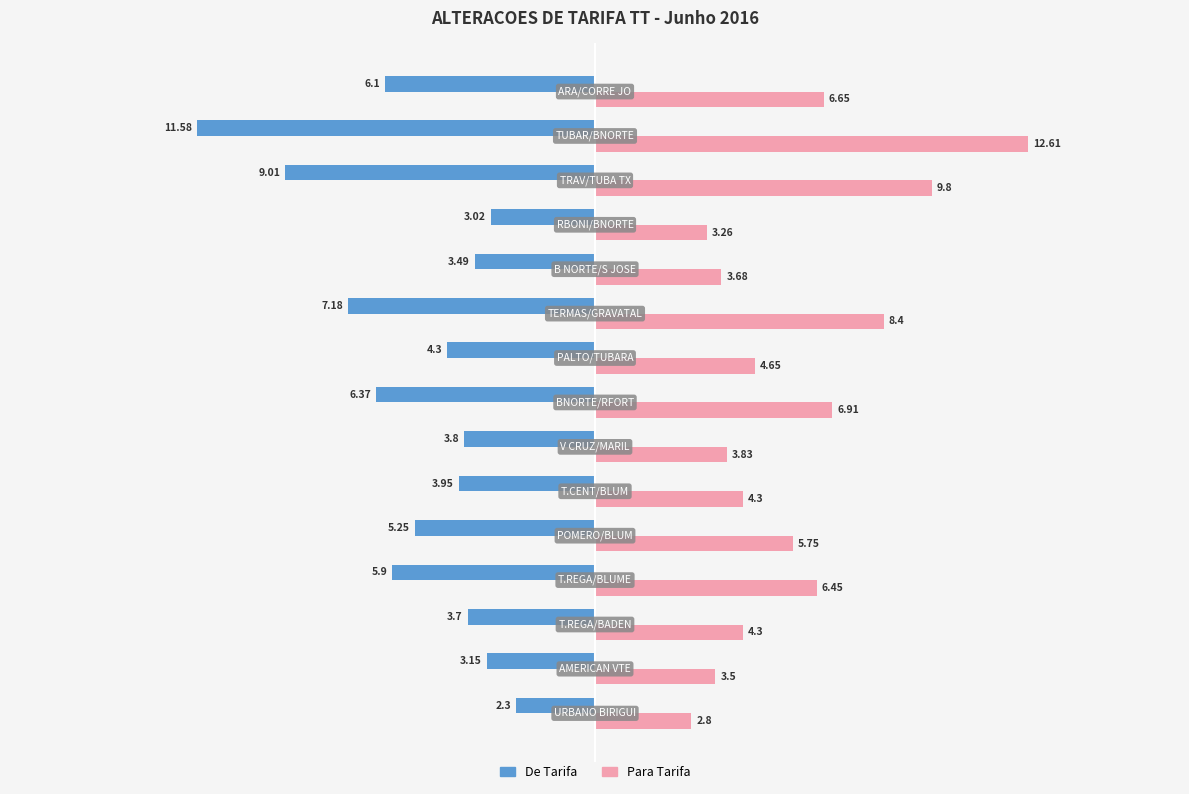

Which series has the largest range (max minus min)?

Para Tarifa